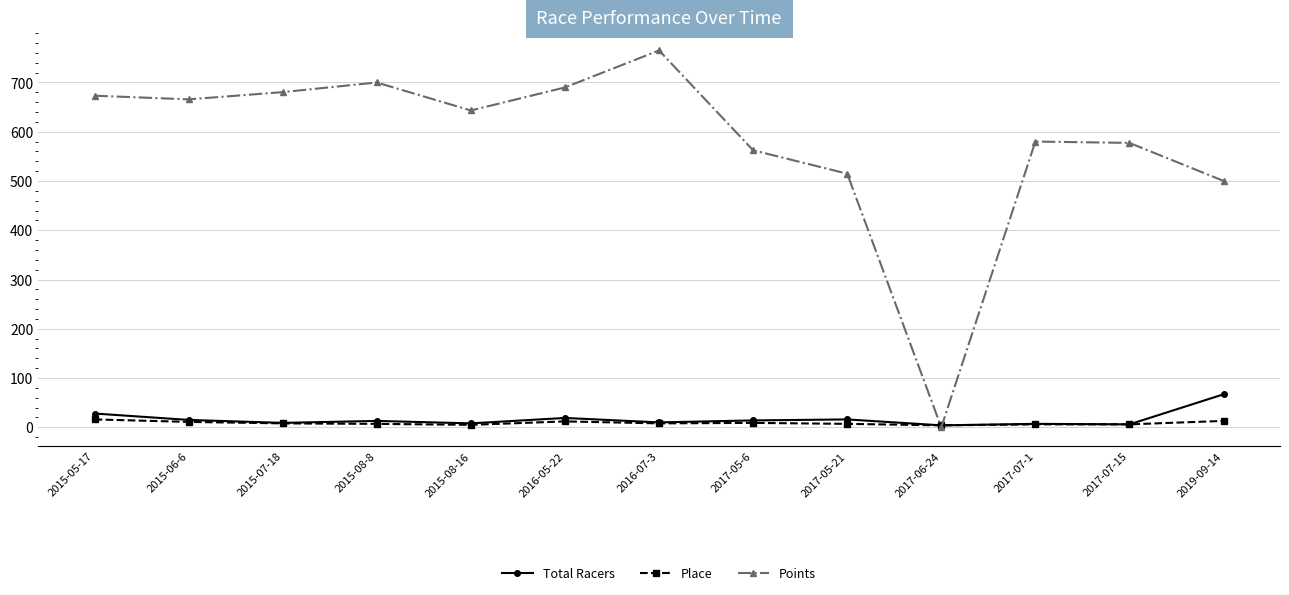

What is the difference between the second highest and minimum values in the Total Racers series?

24.0